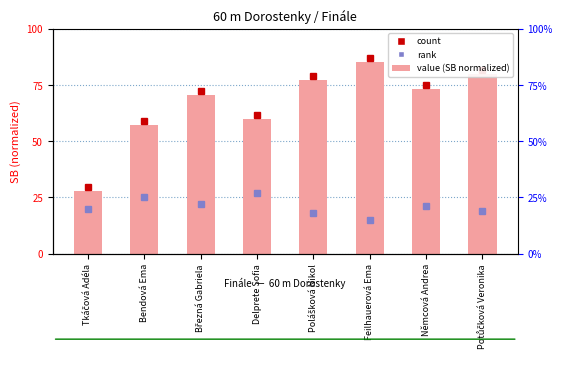

List the labels in order of value, smallest first.

Tkáčová Adéla, Bendová Ema, Delprete Sofia, Březná Gabriela, Němcová Andrea, Polášková Nikol, Potůčková Veronika, Feilhauerová Ema